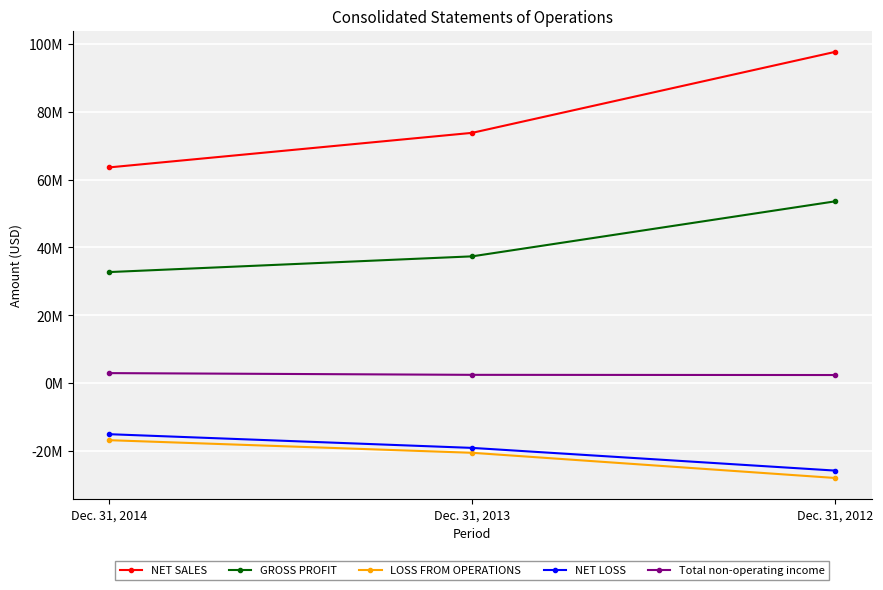

Is the value of GROSS PROFIT at Dec. 31, 2014 greater than the value of LOSS FROM OPERATIONS at Dec. 31, 2013?

Yes